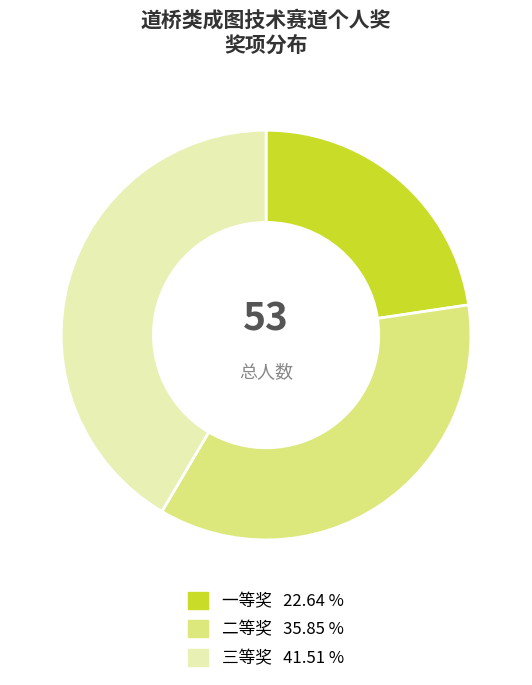

Rank the categories by value from highest to lowest.

三等奖, 二等奖, 一等奖